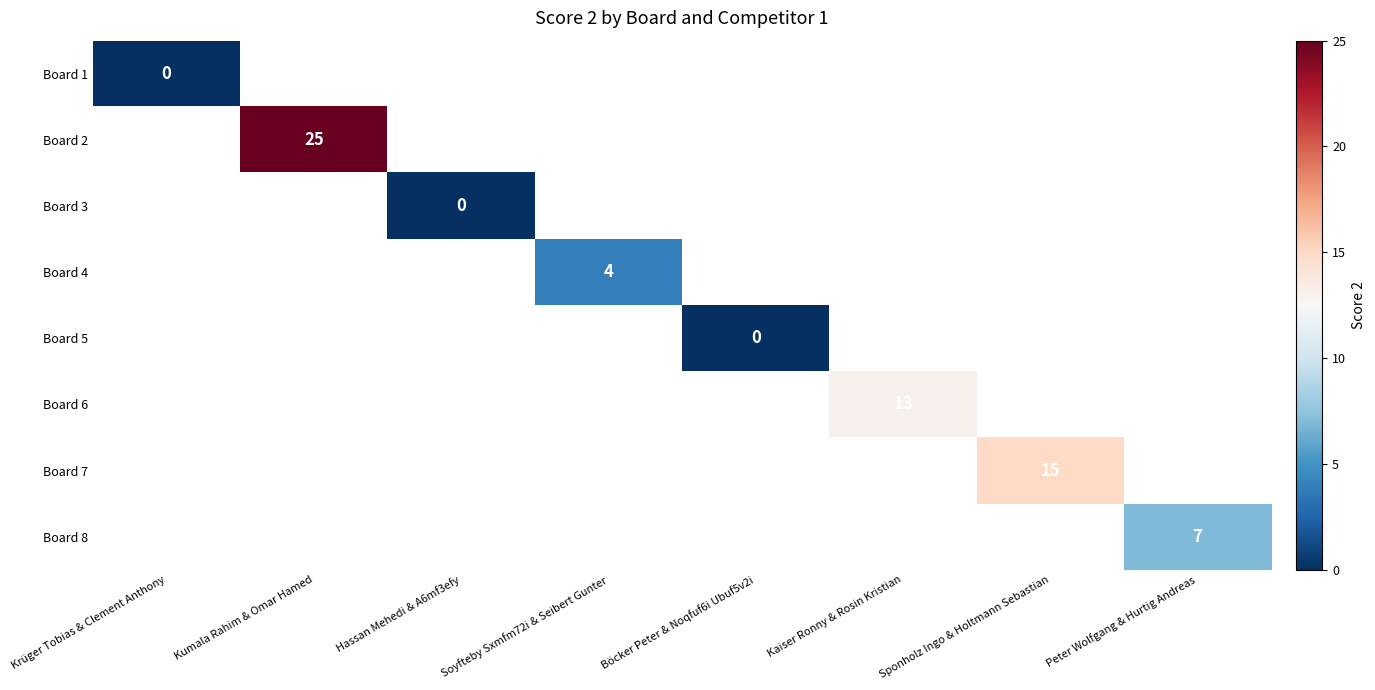

The Board 8 series shows 7.0 at Peter Wolfgang & Hurtig Andreas. True or false?

True